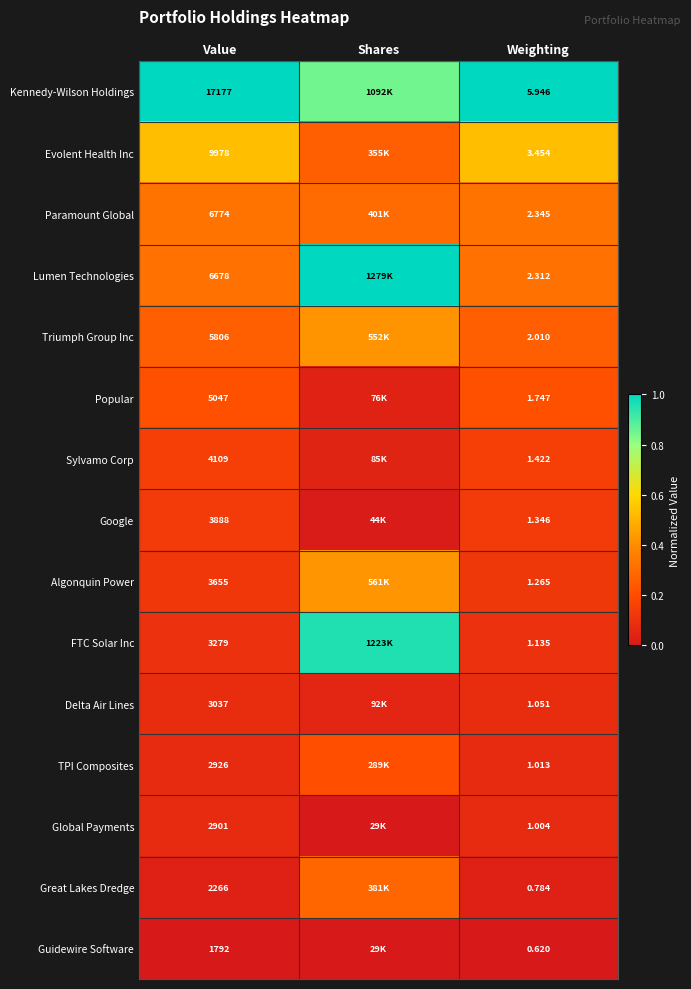

At Value, list the series in order from smallest to largest.

Guidewire Software, Great Lakes Dredge, Global Payments, TPI Composites, Delta Air Lines, FTC Solar Inc, Algonquin Power, Google, Sylvamo Corp, Popular, Triumph Group Inc, Lumen Technologies, Paramount Global, Evolent Health Inc, Kennedy-Wilson Holdings